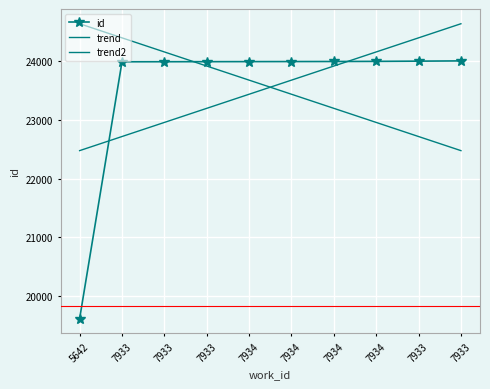

What is the sum of the trend2 values at 7933 and 7933?

46876.4